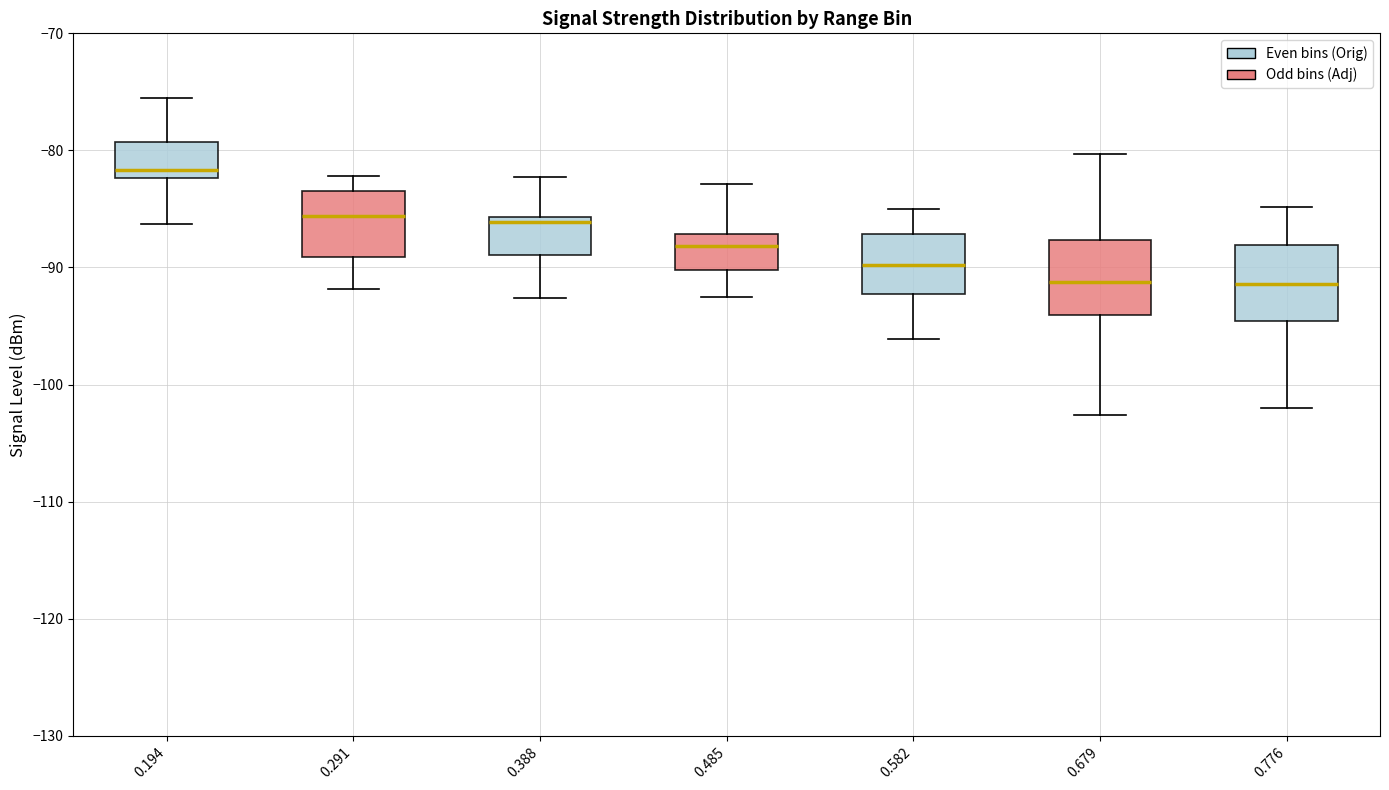

Which box has the highest median line?

0.194